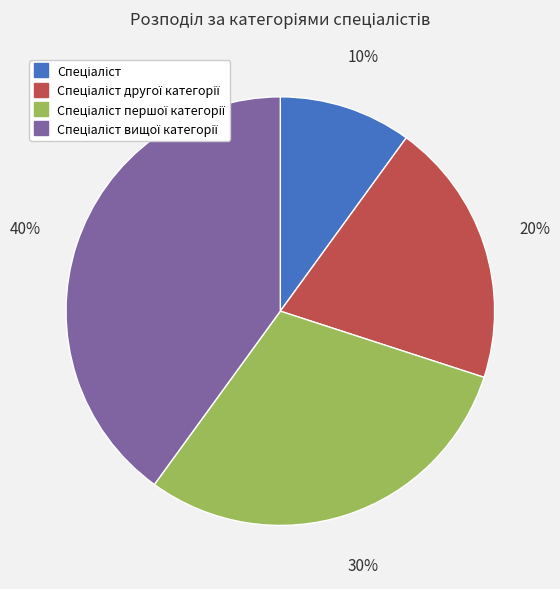

Is there a majority slice in this chart?

No